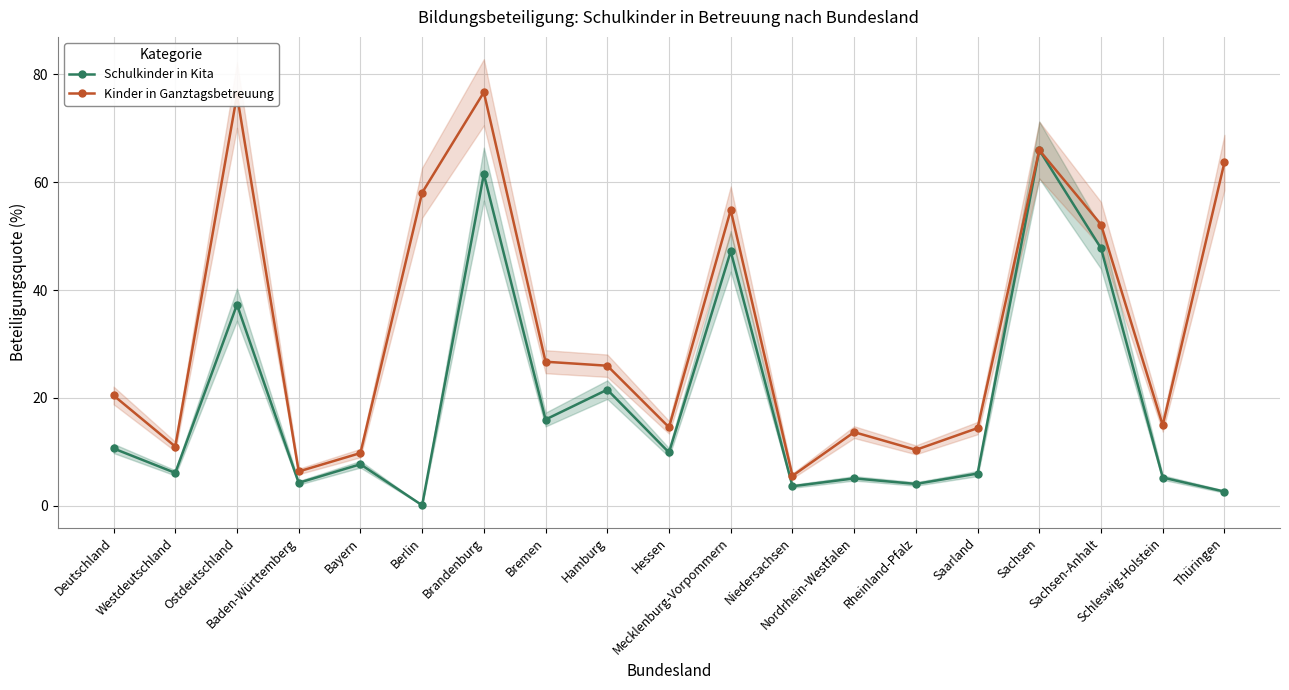

What is the label of the 5th point from the left?

Bayern